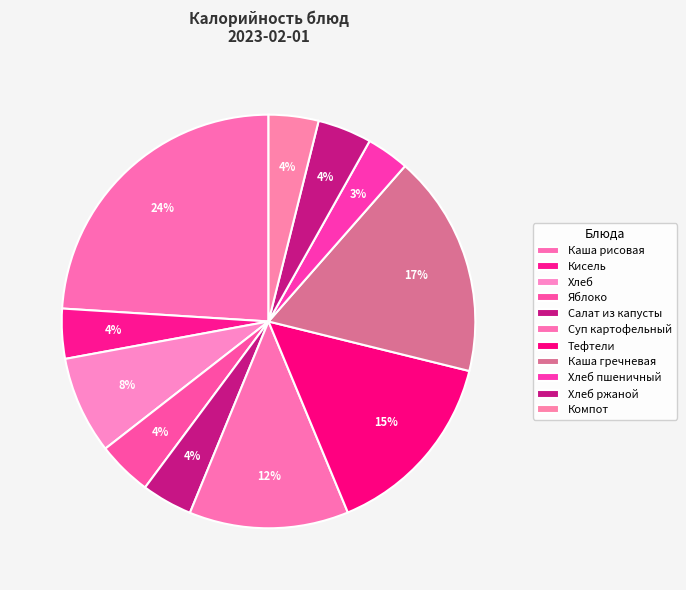

To the nearest percent, what is the combined percentage of Компот and Каша гречневая?

21%